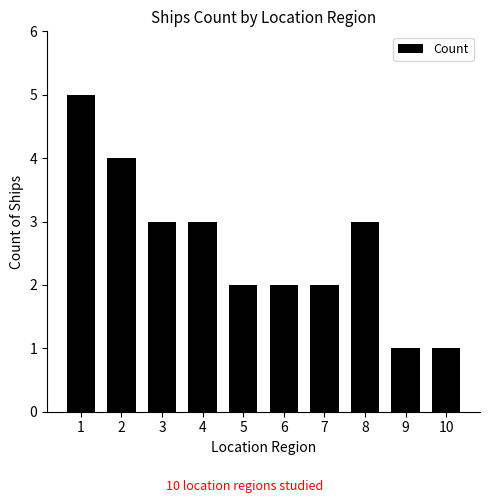

Is it true that the value at 6 is 2?

True